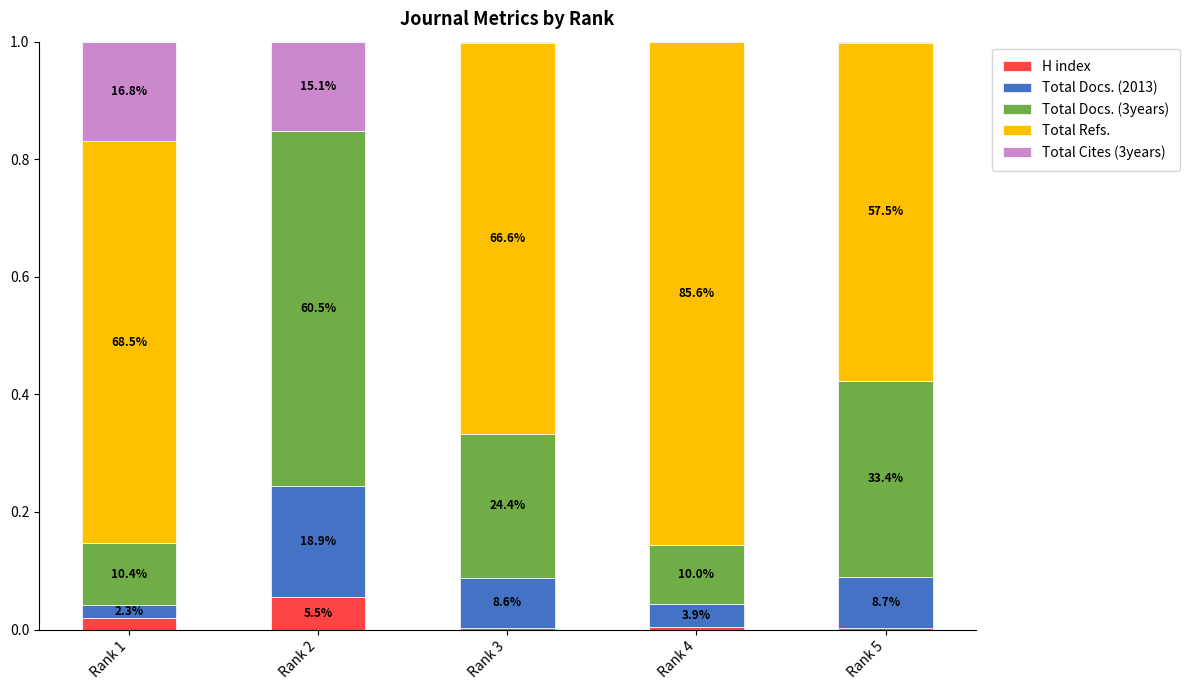

True or false: Total Docs. (2013) has a value of 0.1 at Rank 5.

True